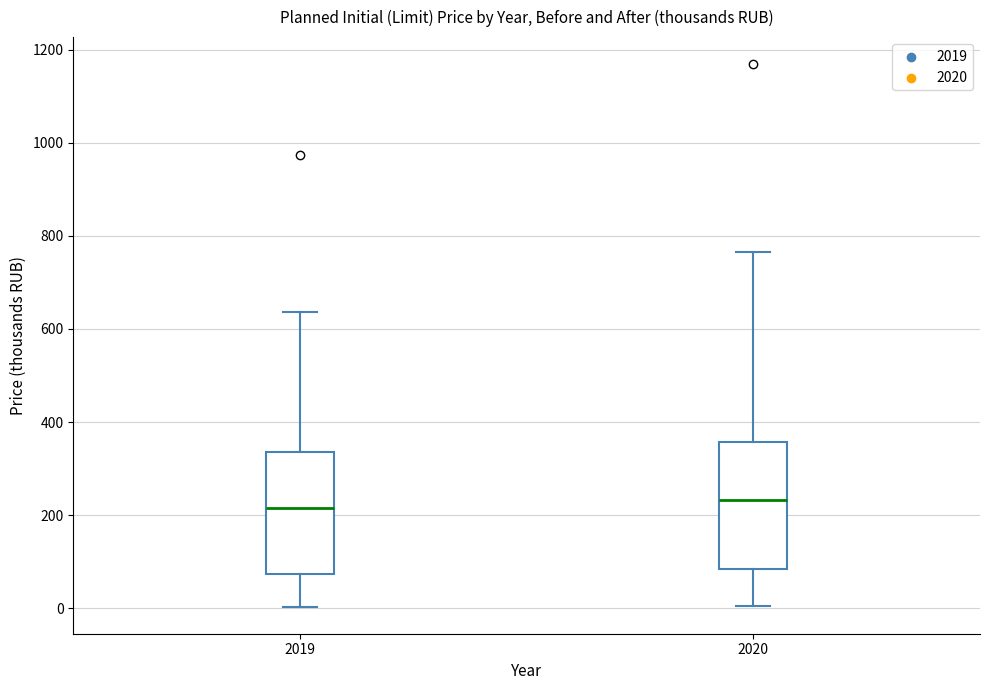

Reading left to right, read every box against the y-axis: the position of its median line, the range the box covers, and the ends of its whiskers. The values are not printed on the chart, so give them approximately, as read against the axis.

2019: median 220, box 80 to 340, whiskers 0 to 640
2020: median 240, box 80 to 360, whiskers 0 to 760